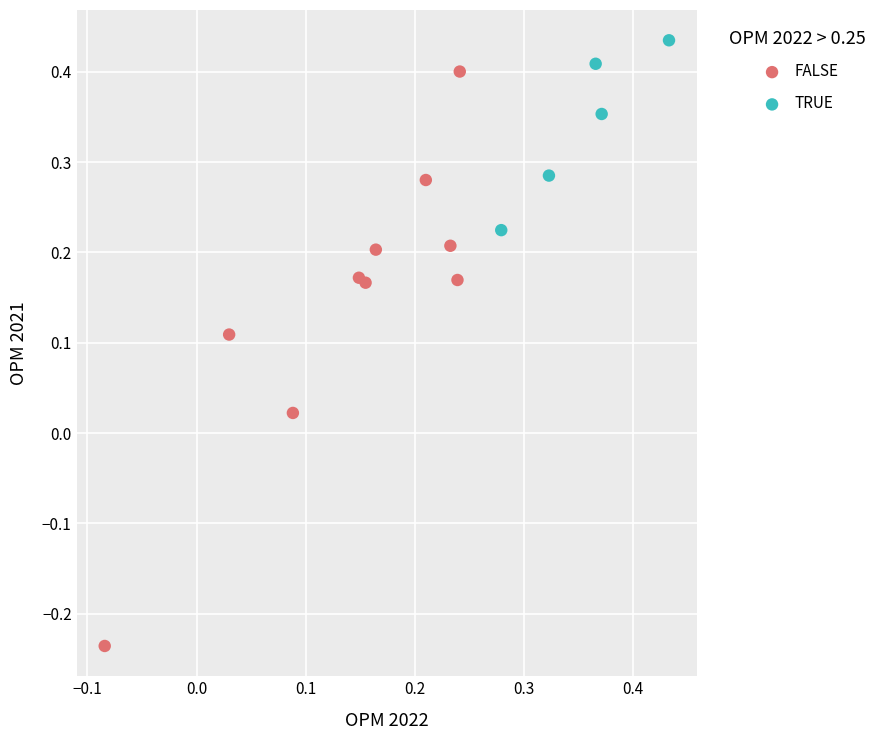

Which series has the largest Y range (max minus min)?

FALSE